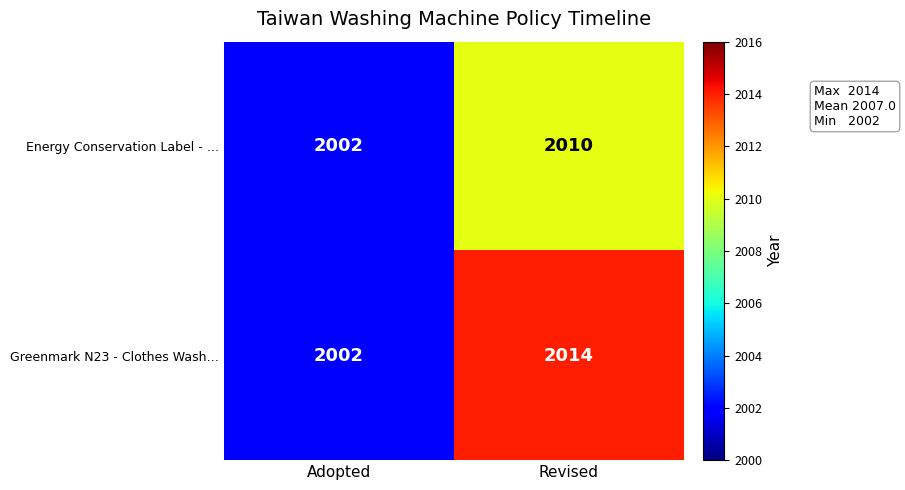

What is the sum of the Greenmark N23 - Clothes Wash… values at Adopted and Revised?

4016